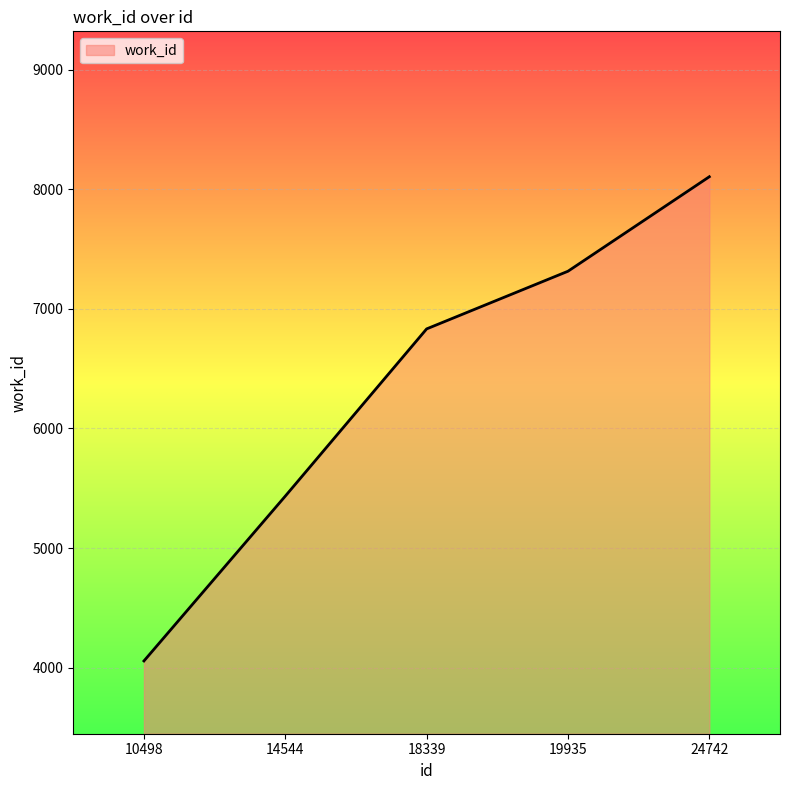

Is it true that the value at 10498 is 2304?

False